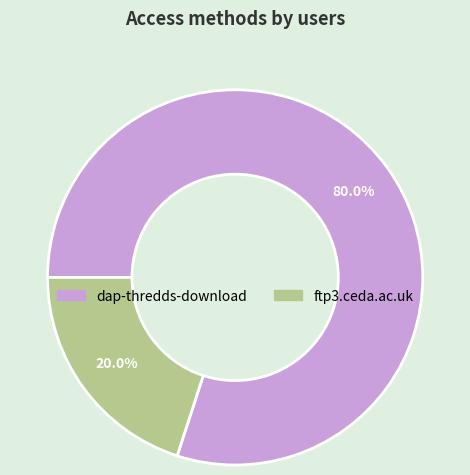

What percentage do ftp3.ceda.ac.uk and dap-thredds-download together represent?

100.0%